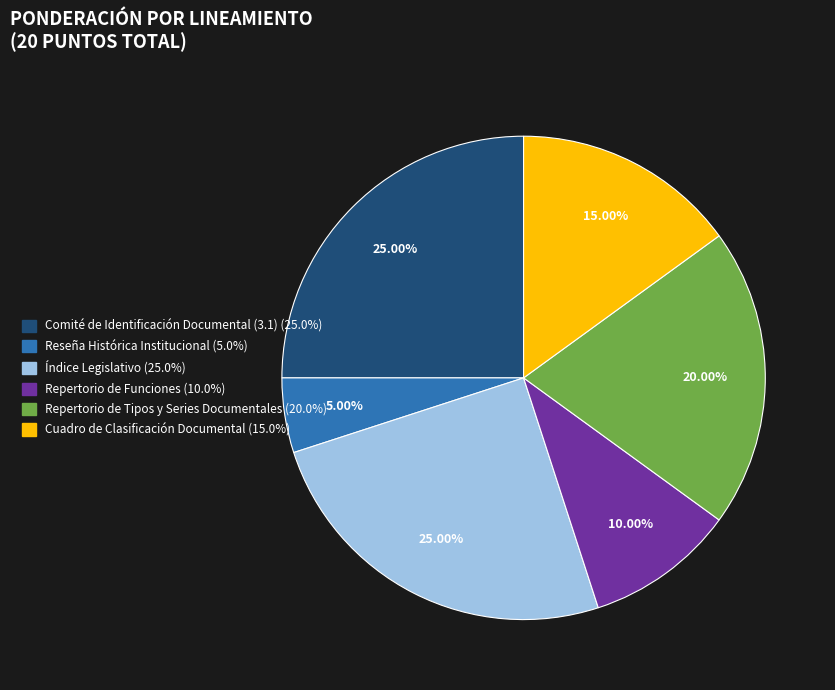

True or false: Repertorio de Tipos y Series Documentales accounts for 20% of the total.

True